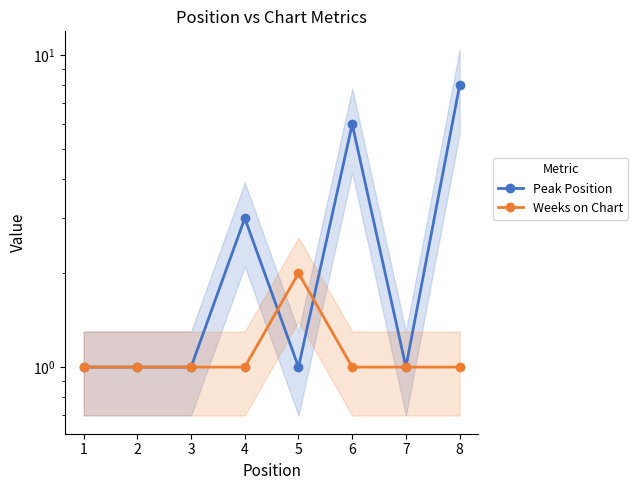

The Weeks on Chart series shows 0 at 6. True or false?

False